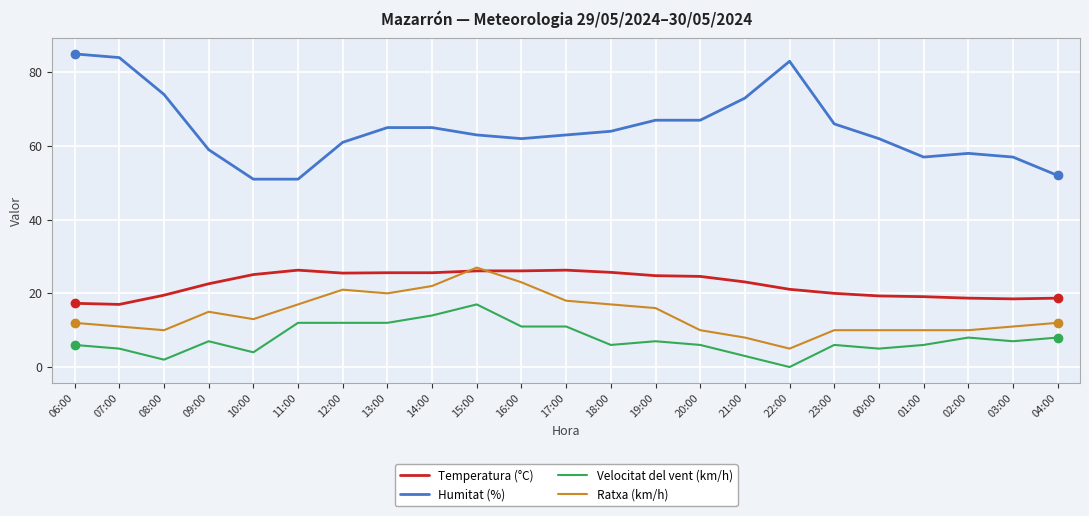

True or false: Velocitat del vent (km/h) has a value of 12.0 at 11:00.

True